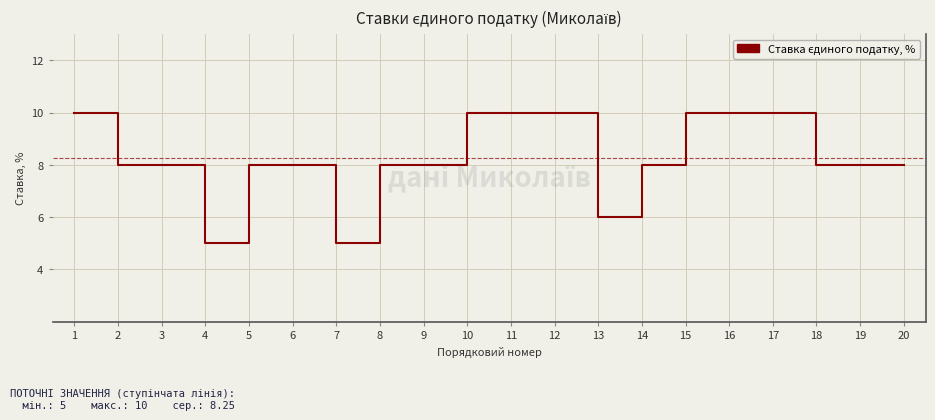

What is the change in value from 8 to 10?

+2